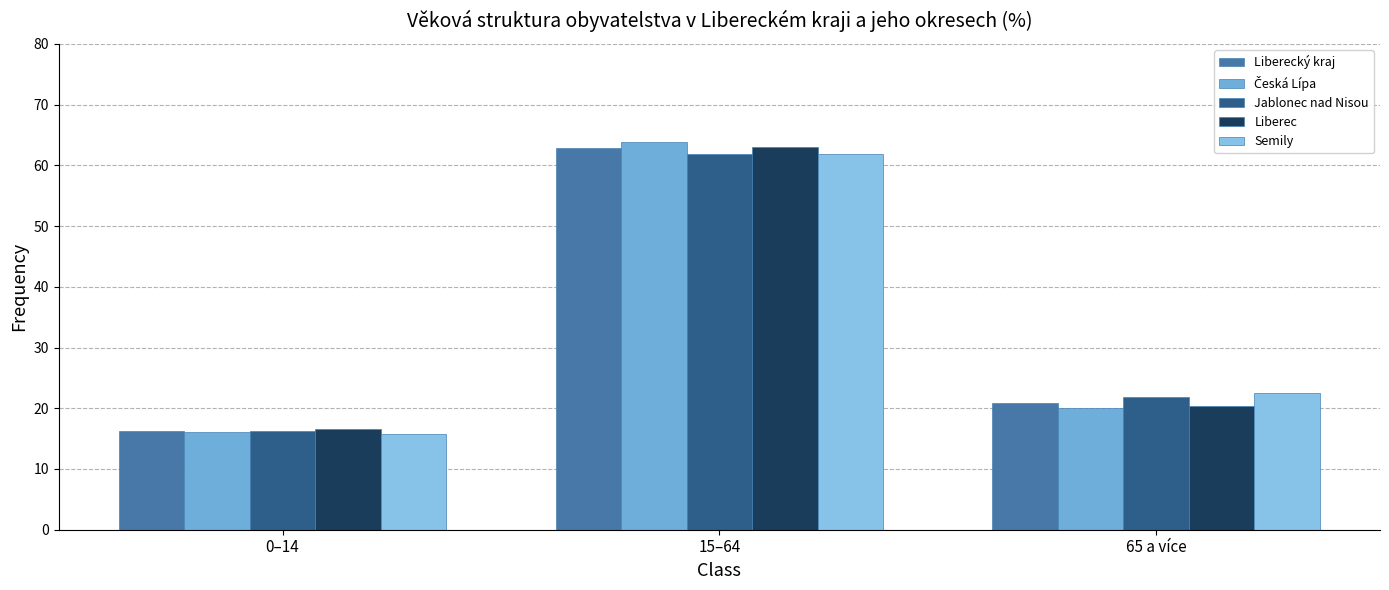

What is the maximum value shown in the chart?

63.9